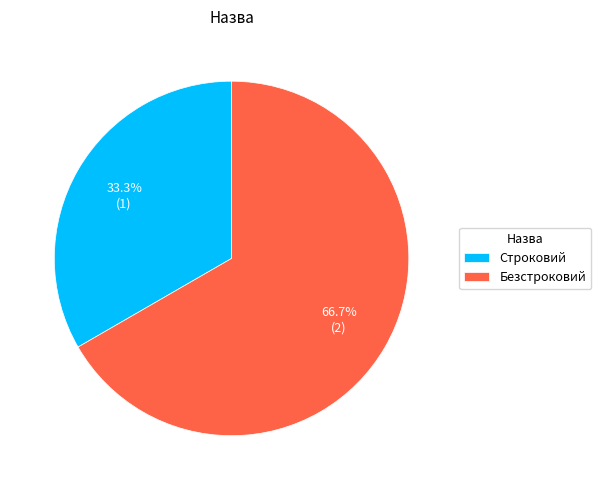

Combined, do Строковий and Безстроковий account for over 50%?

Yes